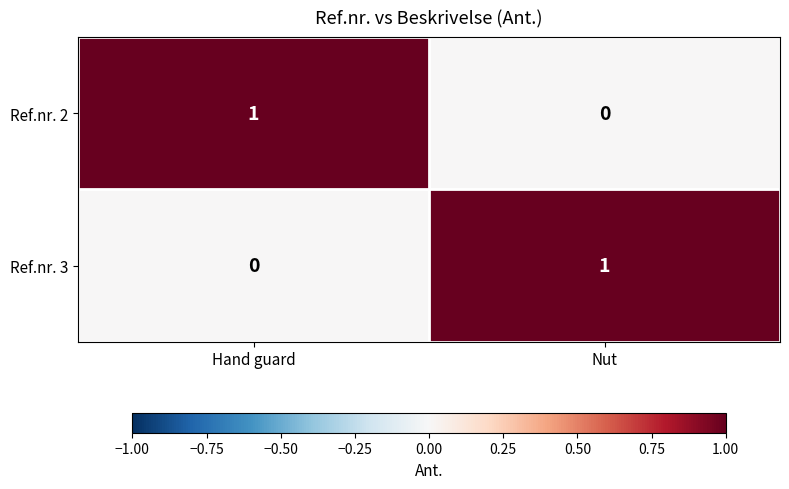

Reading left to right, what are all the values shown in this chart?

Ref.nr. 2: 1	0
Ref.nr. 3: 0	1